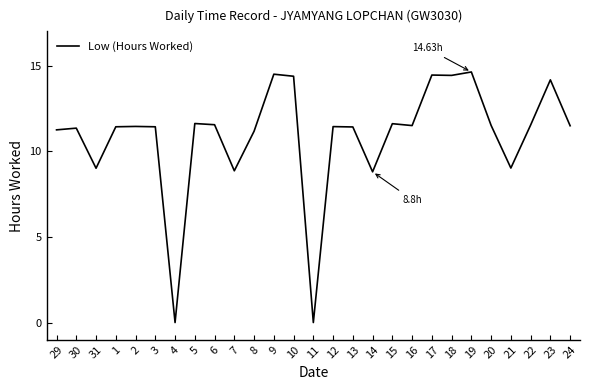

What is the difference between the values at 6 and 19?

3.1